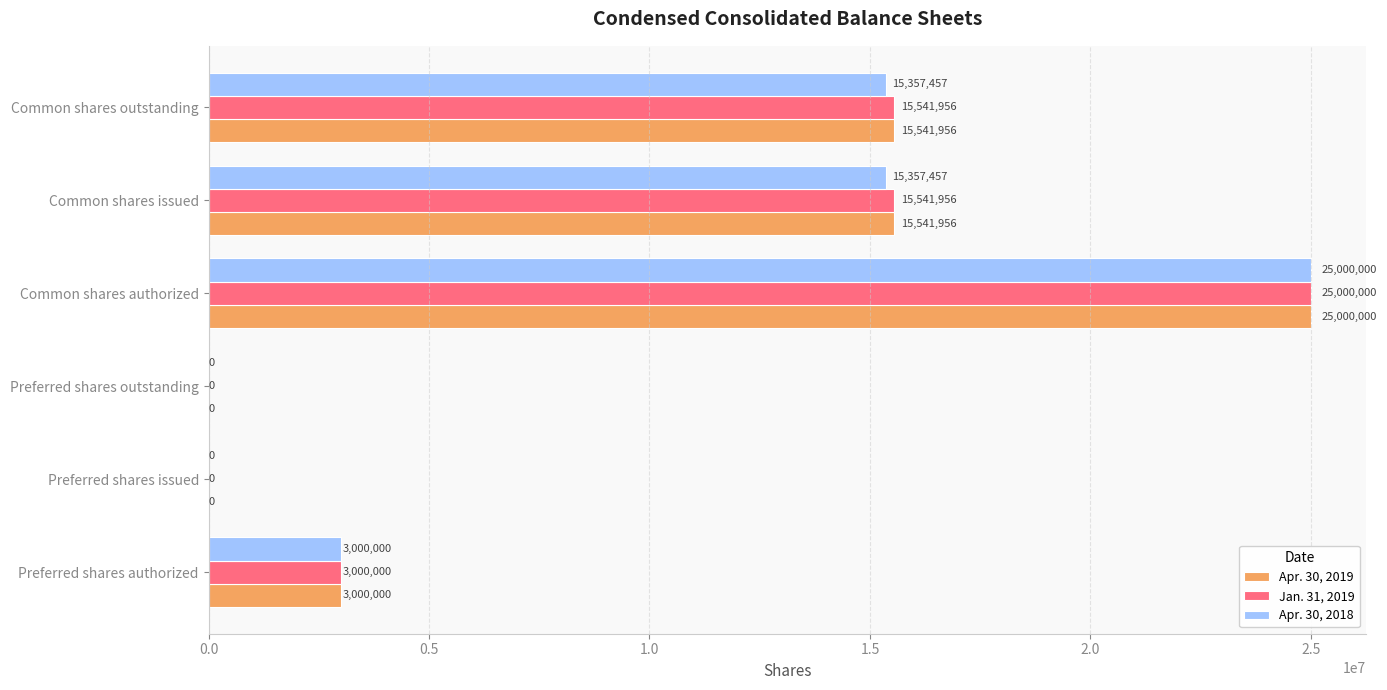

What is the sum of all Apr. 30, 2018 values?

58714914